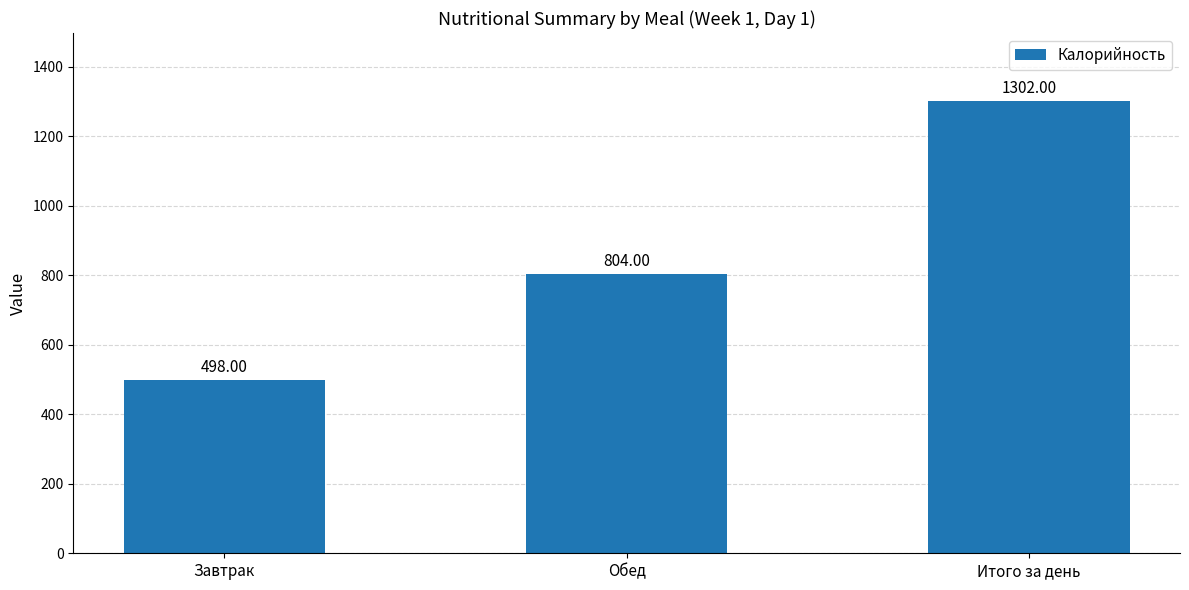

Which label corresponds to the largest value in the chart?

Итого за день